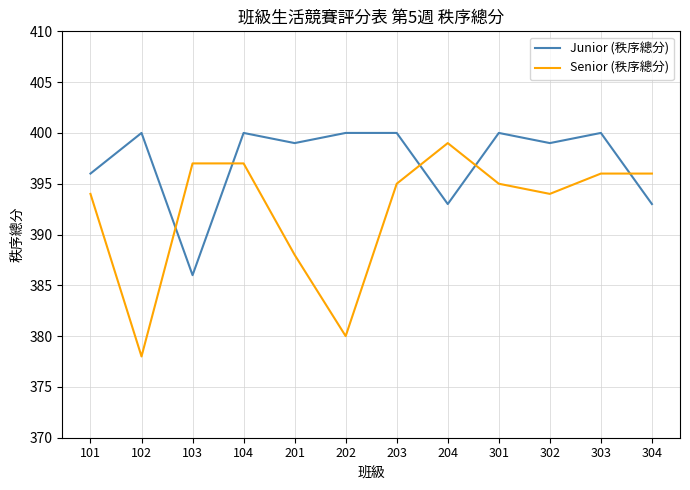

How many values in the Junior (秩序總分) series are below 400?

6